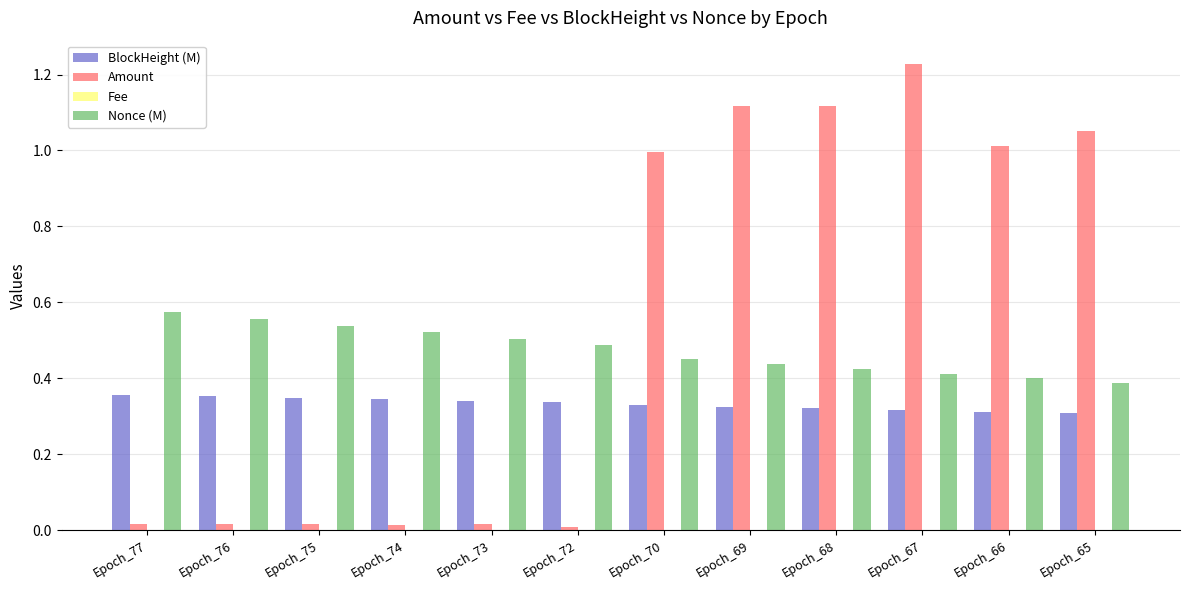

Between Epoch_75 and Epoch_69, which series saw the biggest shift?

Amount